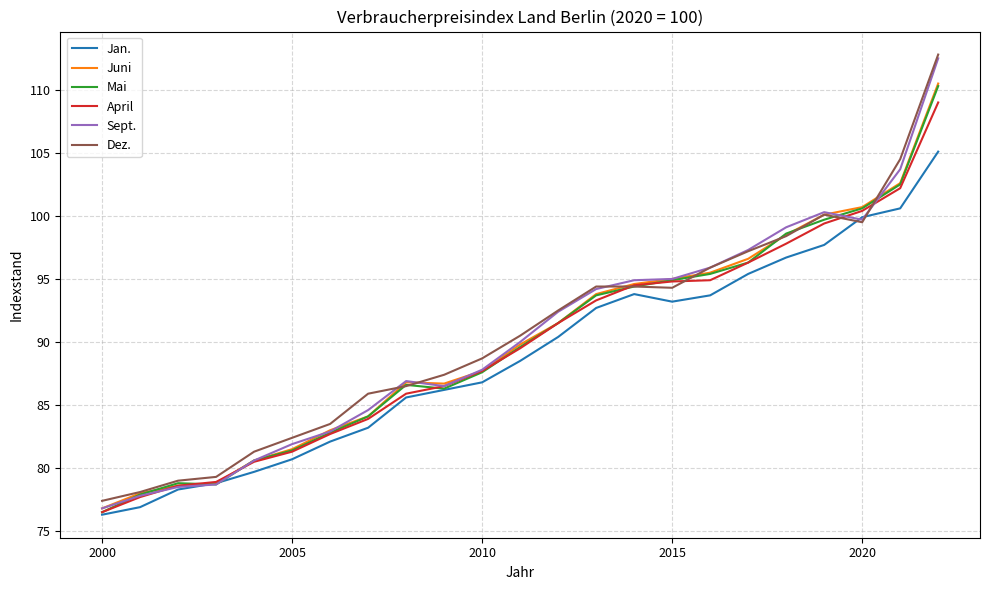

What is the highest value of the Juni series?

110.5